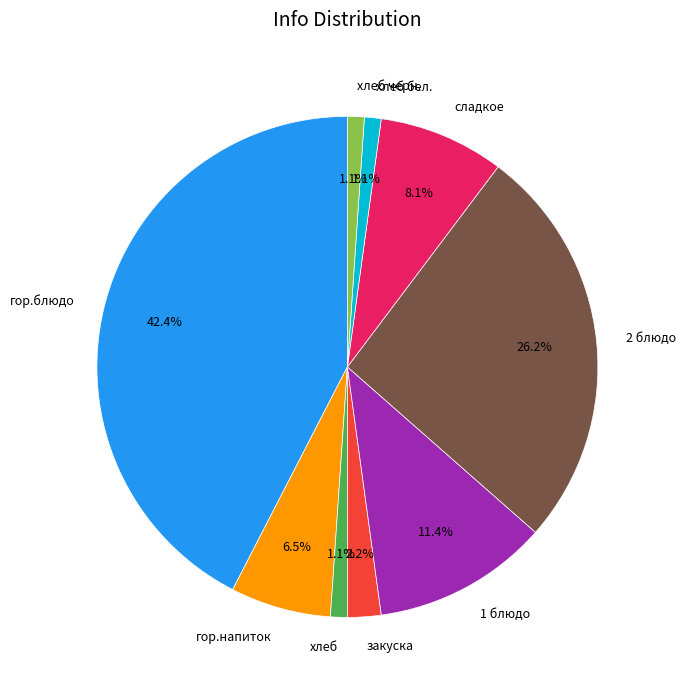

Count the number of slices in the pie.

9